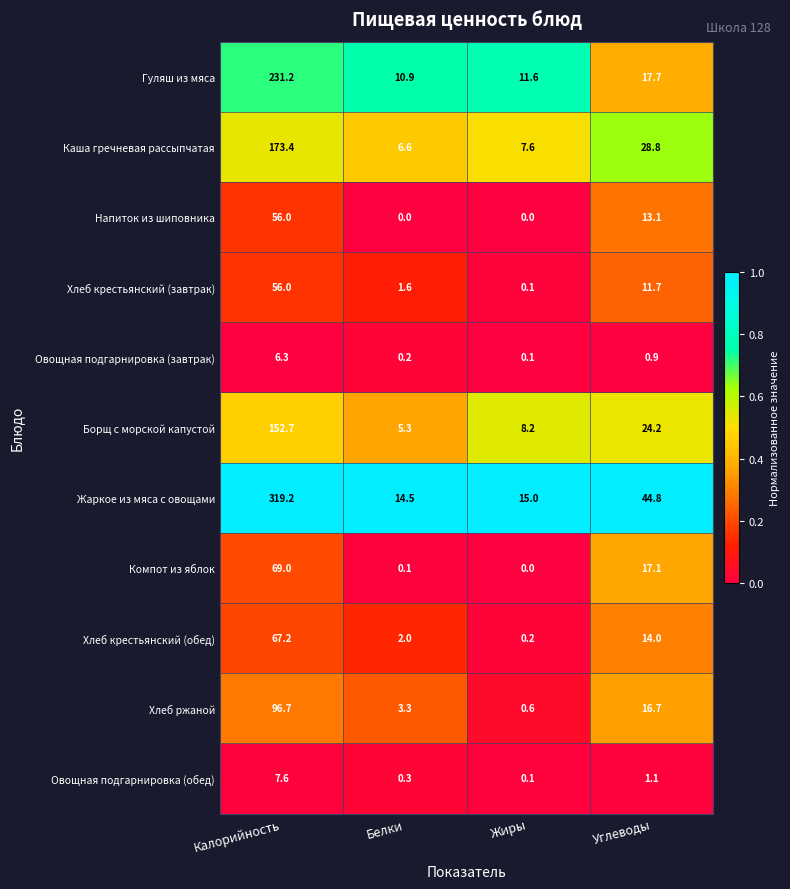

What is the average value of the Овощная подгарнировка (обед) series?

2.3